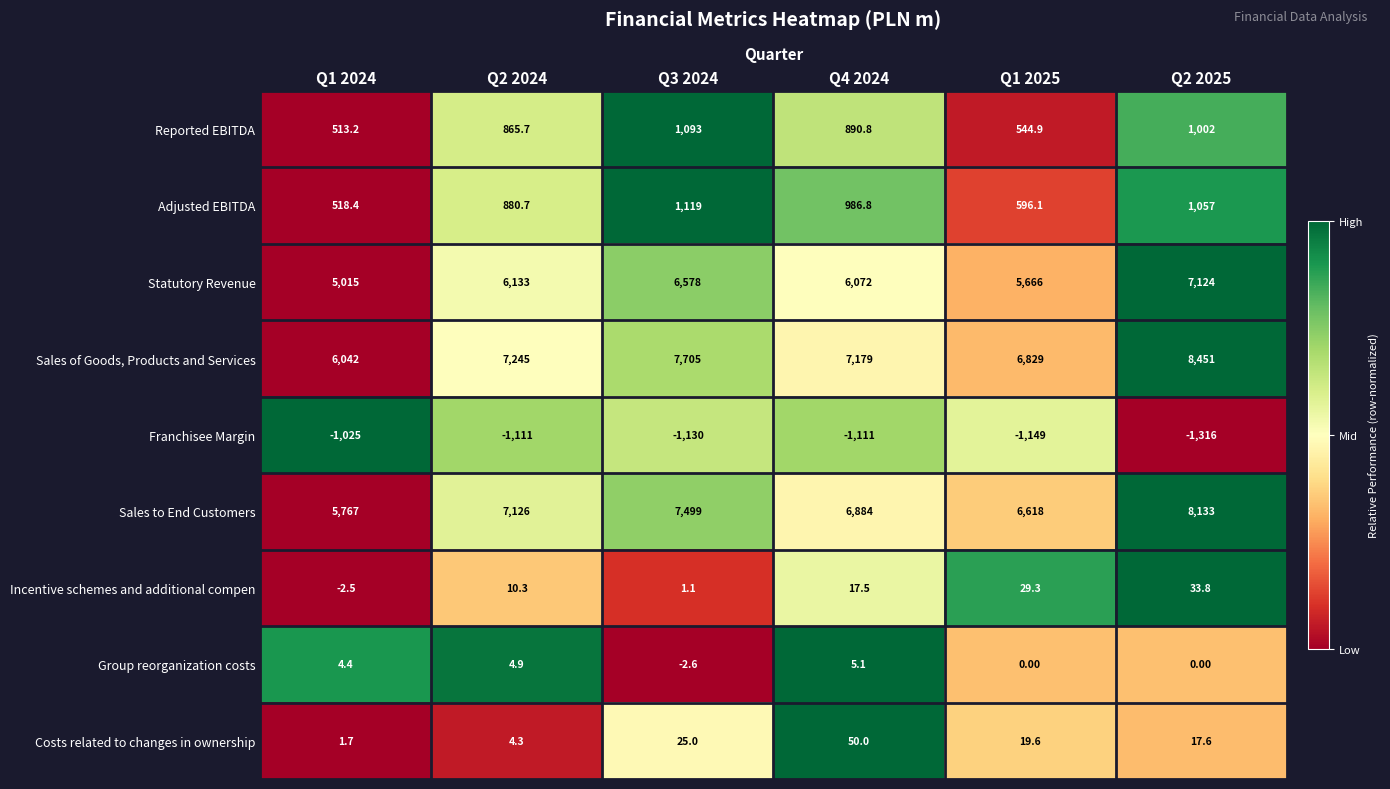

Rank the series by their maximum value, from lowest to highest.

Franchisee Margin, Group reorganization costs, Incentive schemes and additional compen, Costs related to changes in ownership, Reported EBITDA, Adjusted EBITDA, Statutory Revenue, Sales to End Customers, Sales of Goods, Products and Services